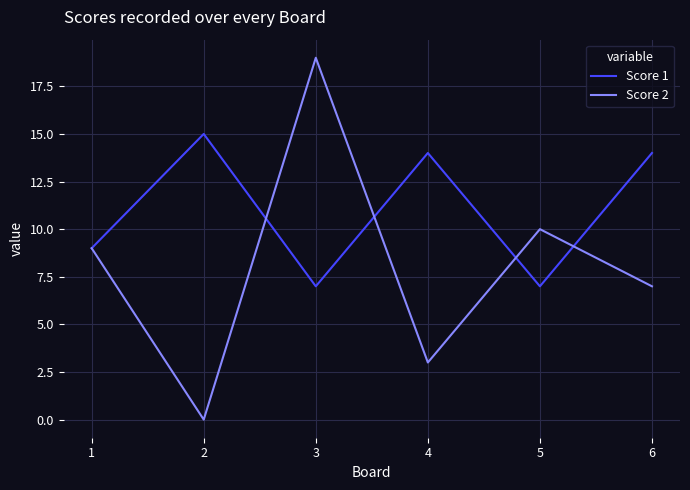

Reading left to right, list all the values displayed in this chart.

Score 1: 1=9	2=15	3=7	4=14	5=7	6=14
Score 2: 1=9	2=0	3=19	4=3	5=10	6=7